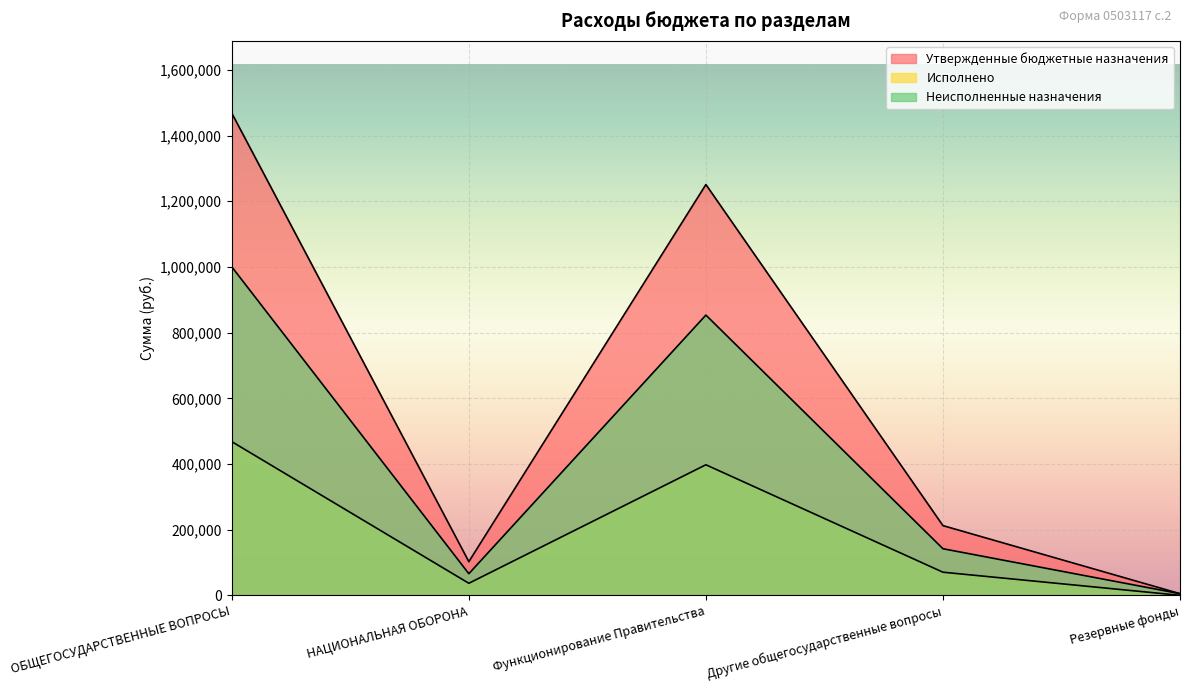

How many lines are shown in the chart?

3